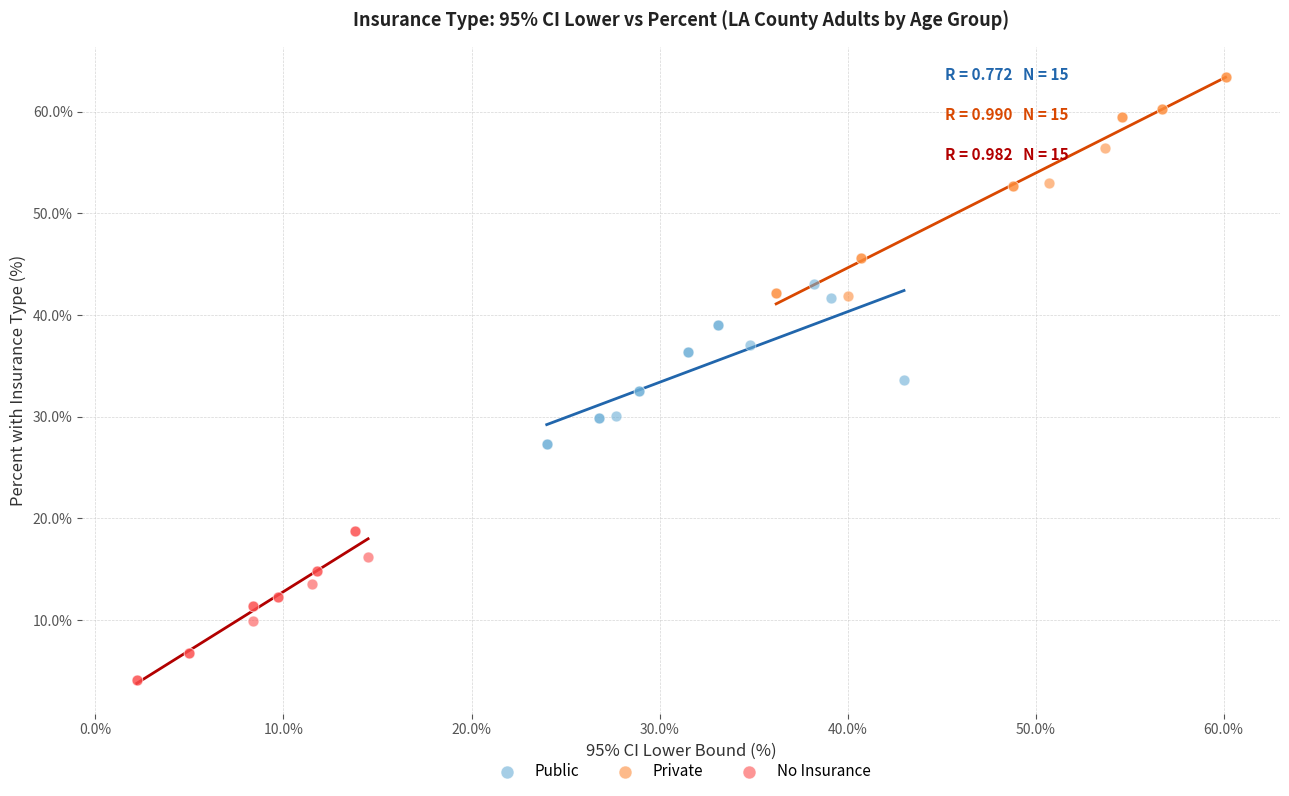

Which series has the widest spread of Y values?

Private